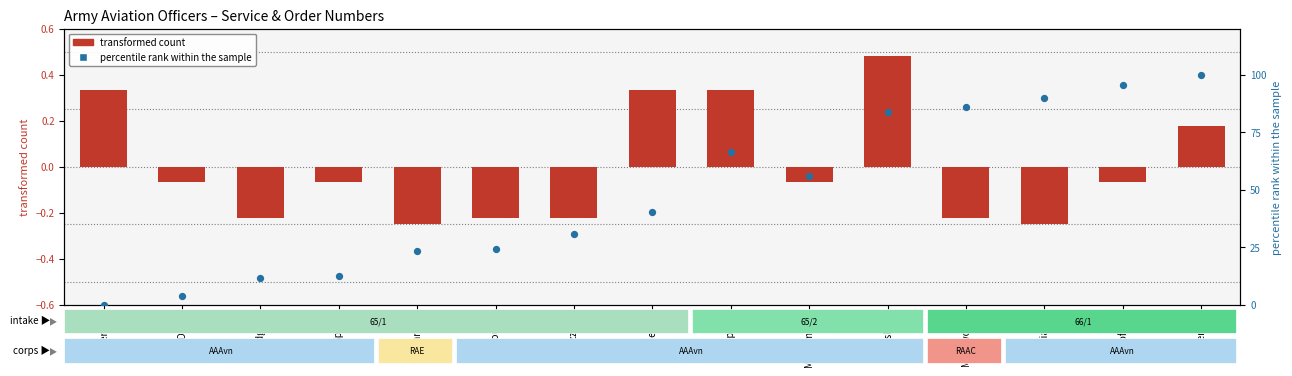

Which series contains the highest Y value?

percentile rank within the sample